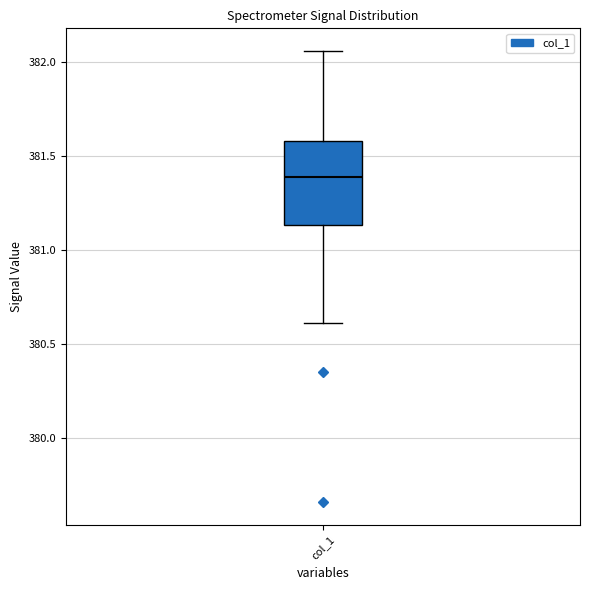

Read this box plot against the y-axis: the position of the median line, the range covered by the box, and the ends of both whiskers. The values are not printed on the chart, so give them approximately, as read against the axis.

median 381.40, box 381.15 to 381.60, whiskers 380.60 to 382.05